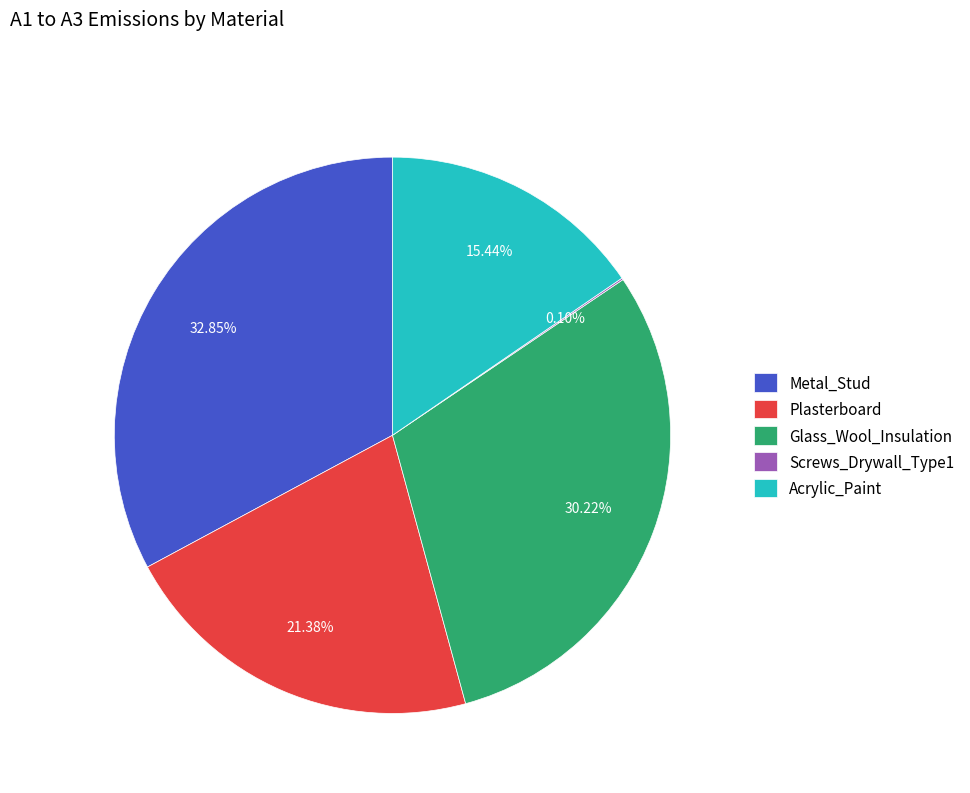

What percentage is NOT represented by Plasterboard?

78.6%